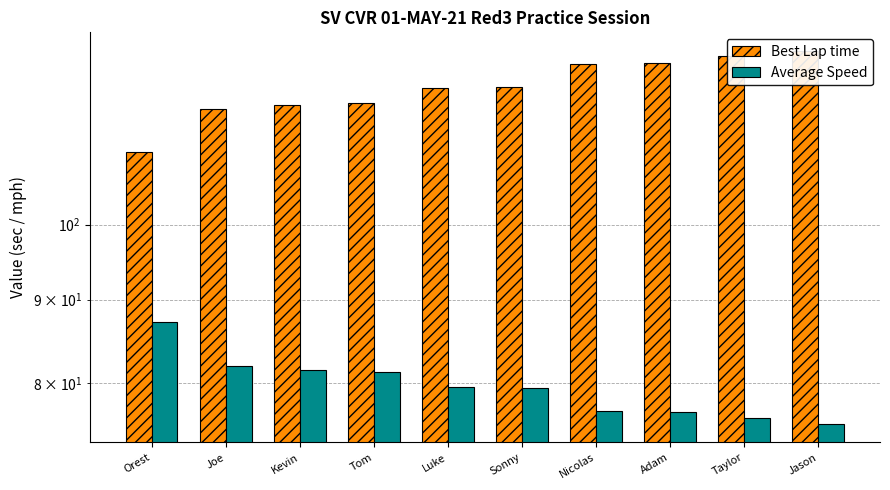

How many series are shown in this chart?

2